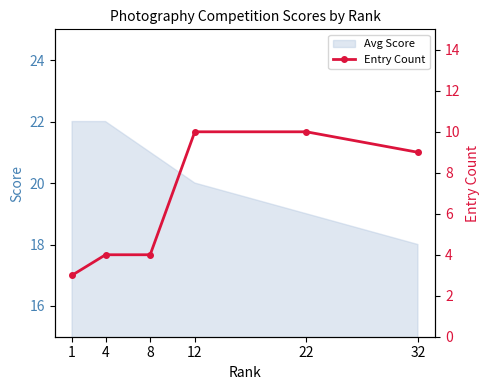

Reading left to right, list all the values displayed in this chart.

1=3	4=4	8=4	12=10	22=10	32=9